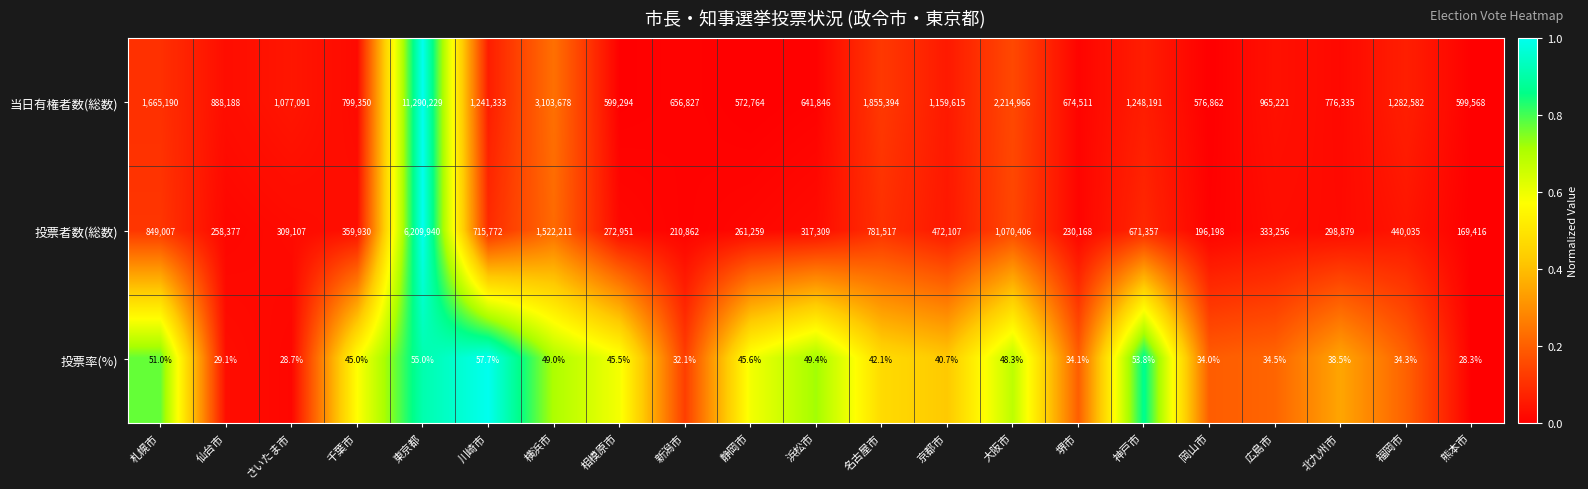

What is the difference between the 当日有権者数(総数) values at さいたま市 and 広島市?

111870.0